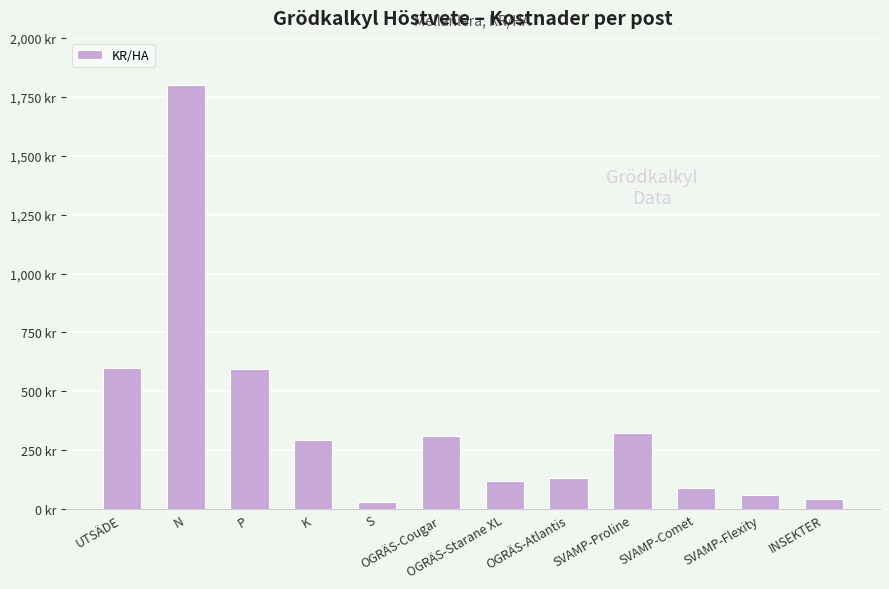

Does the chart contain any negative values?

No